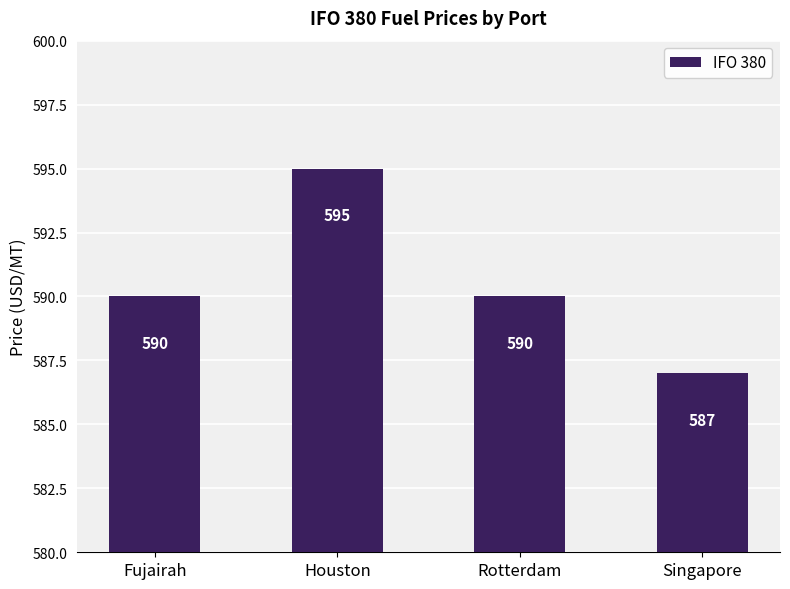

What is the sum of all values?

2362